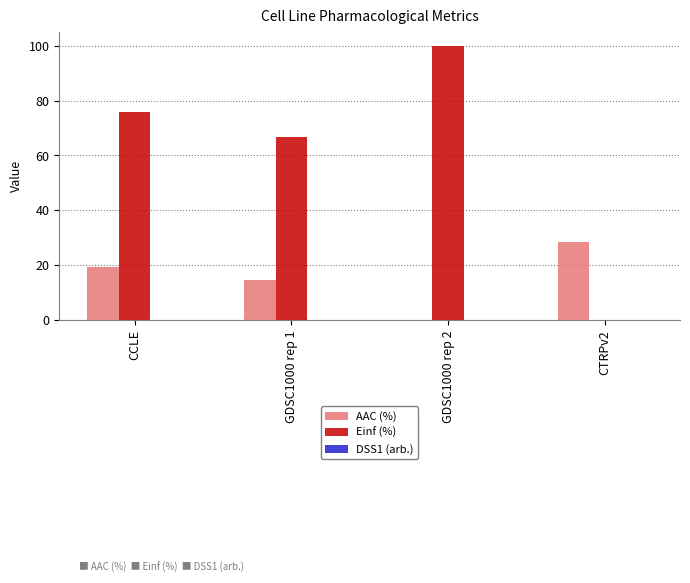

The value of Einf (%) at CTRPv2 is -57.2. True or false?

False